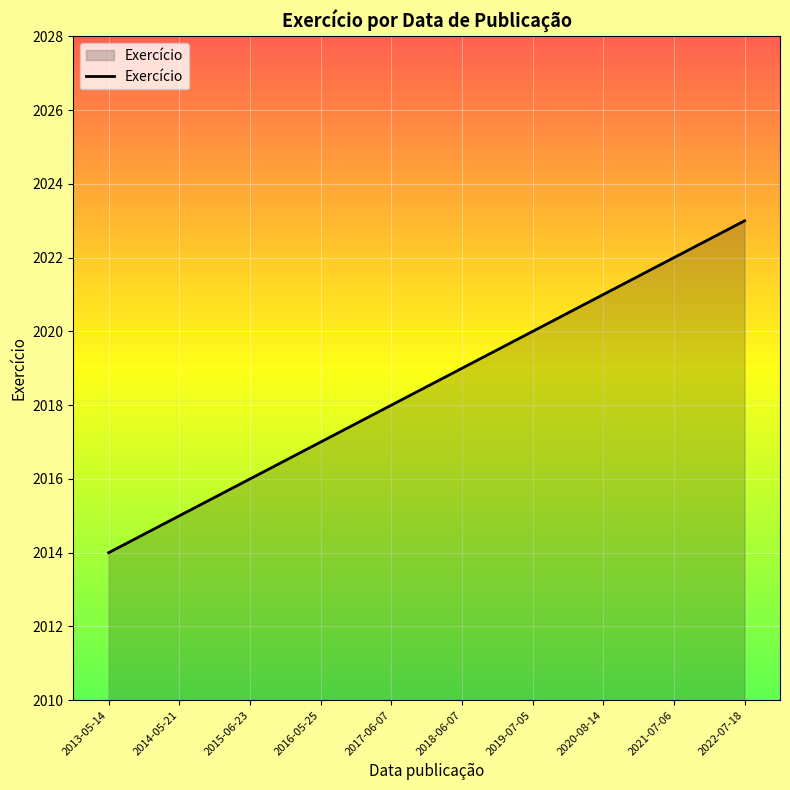

What is the difference between the values at 2018-06-07 and 2021-07-06?

3